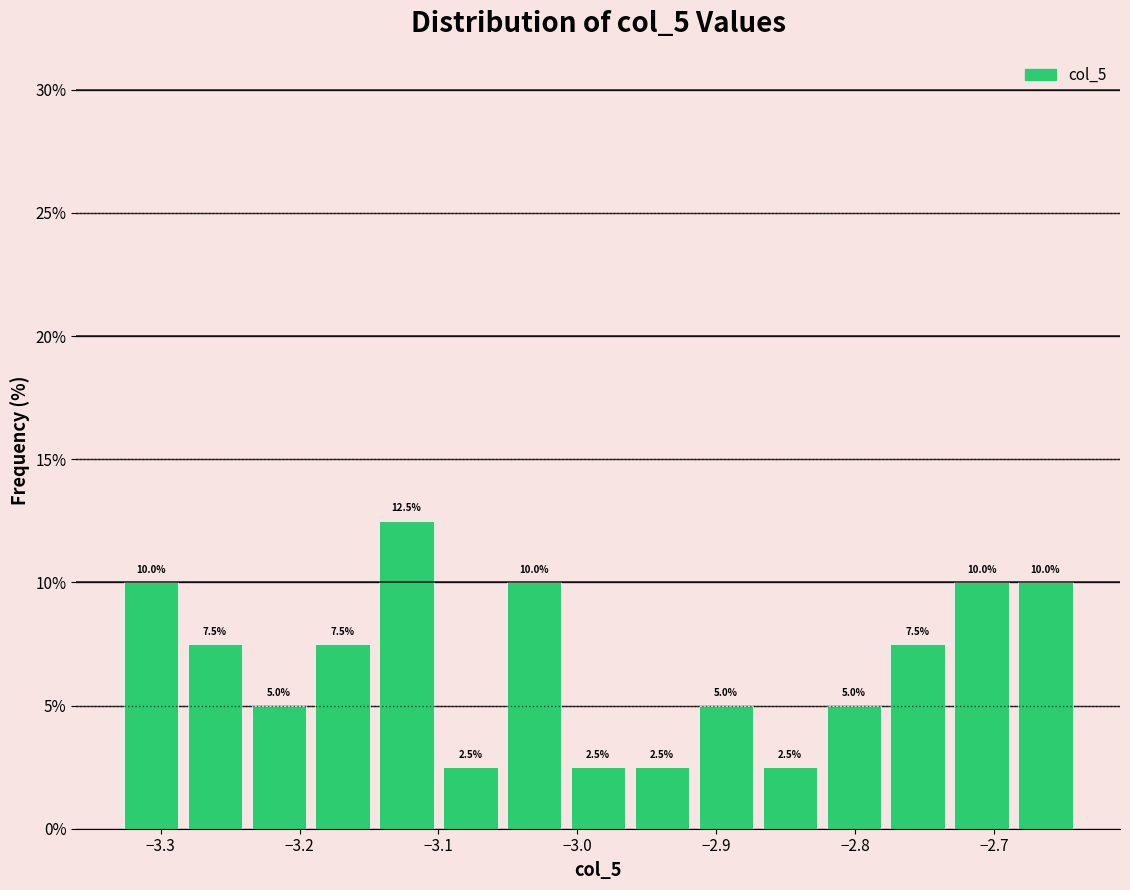

How tall is the bar that spans -3.238 to -3.192 on the x-axis? The bar edges are not printed on the chart, so give them approximately, as read against the axis.

5.0